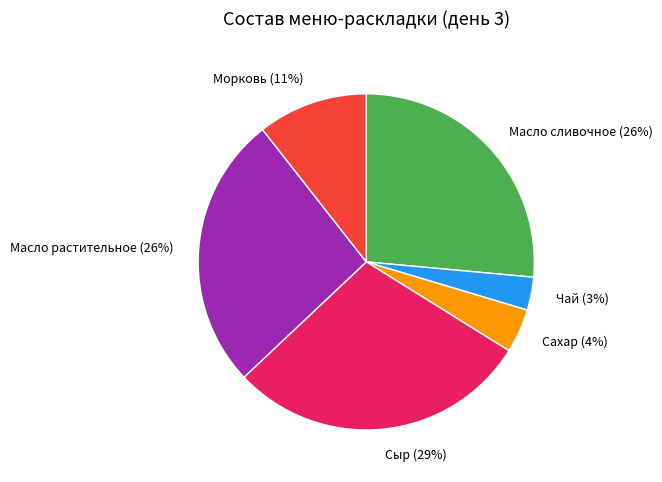

Which category has the smallest portion of the pie?

Чай